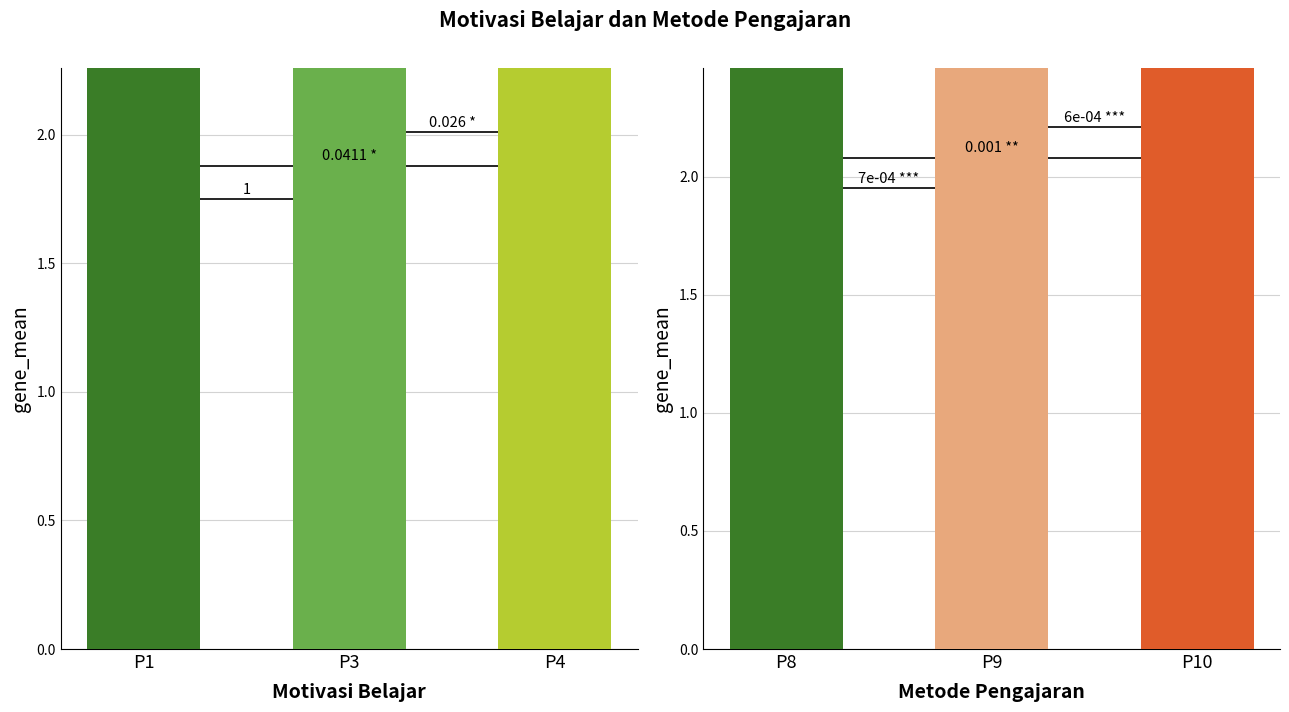

The value of P4 at 17 is 3. True or false?

False